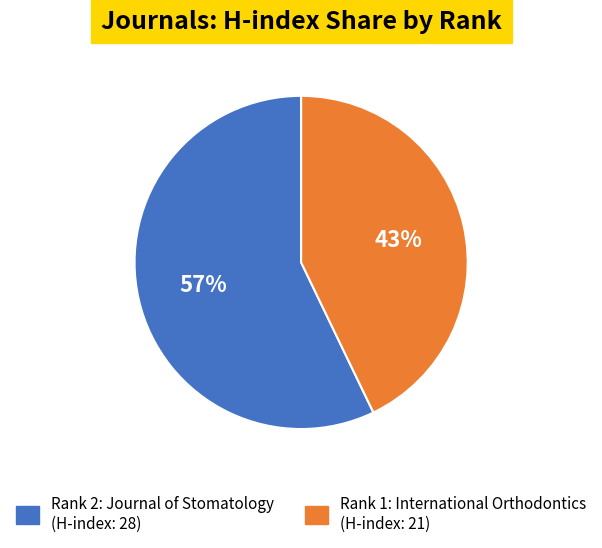

Is there any slice that represents more than half of the pie?

Yes